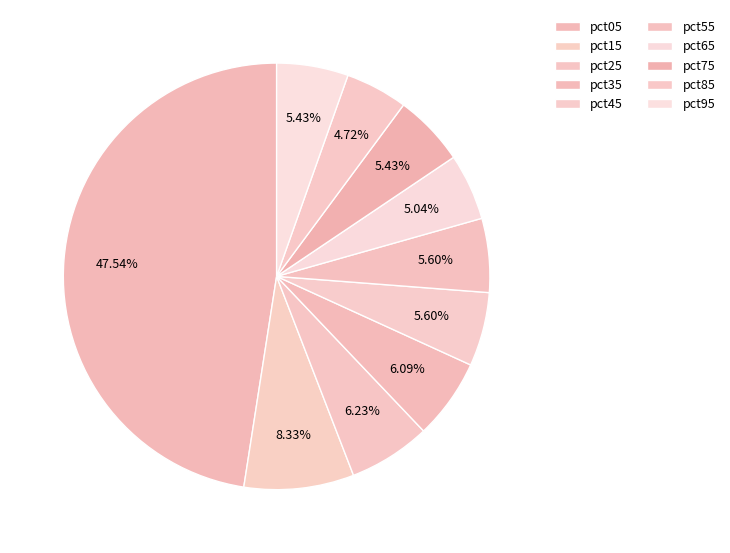

How many segments does this pie chart have?

10